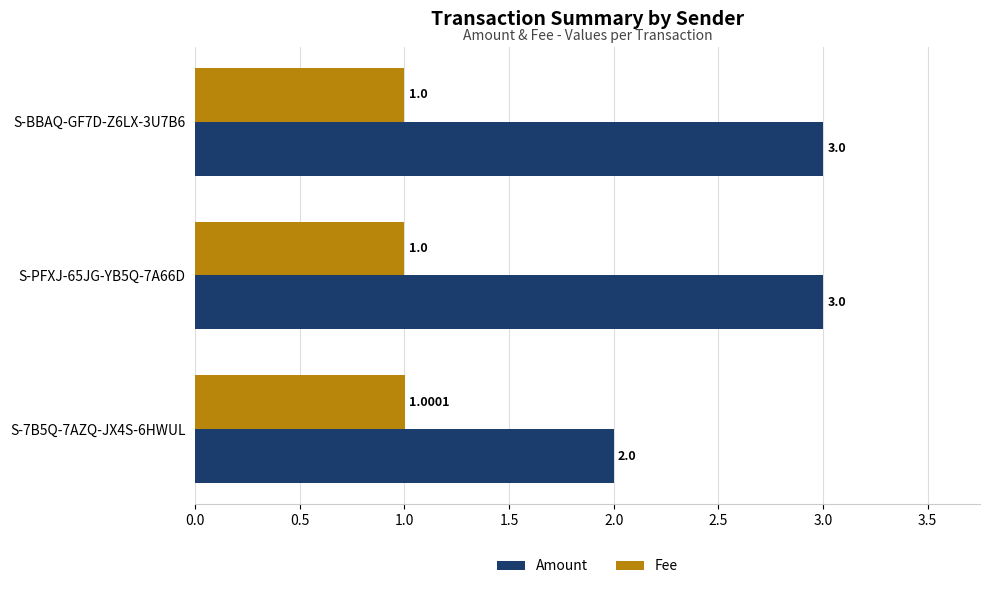

How many series are shown in this chart?

2